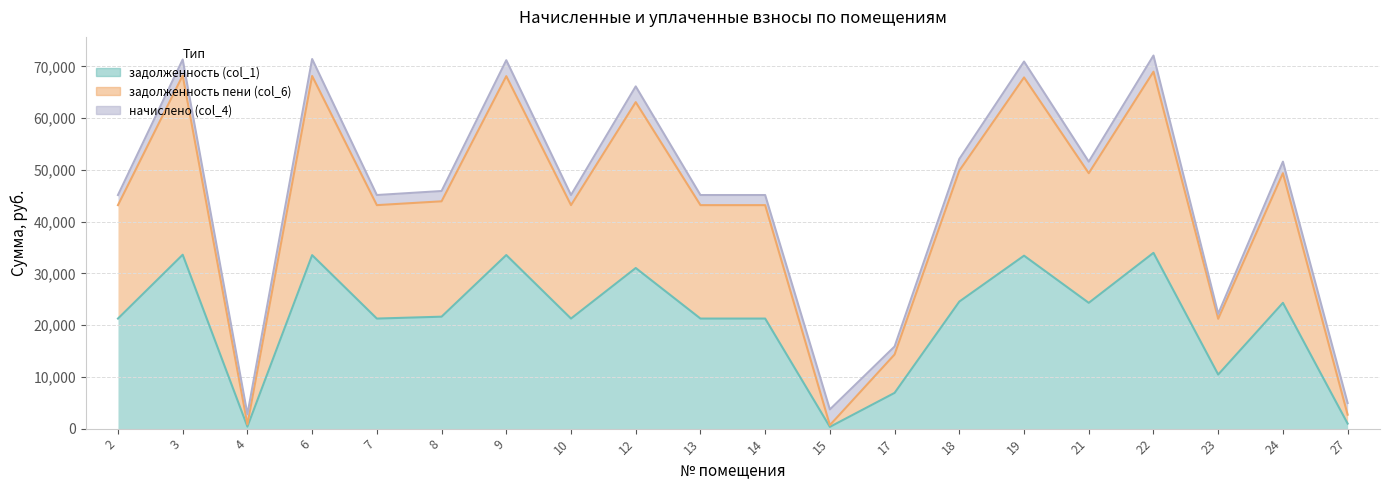

True or false: задолженность пени (col_6) and задолженность (col_1) intersect in this chart.

False